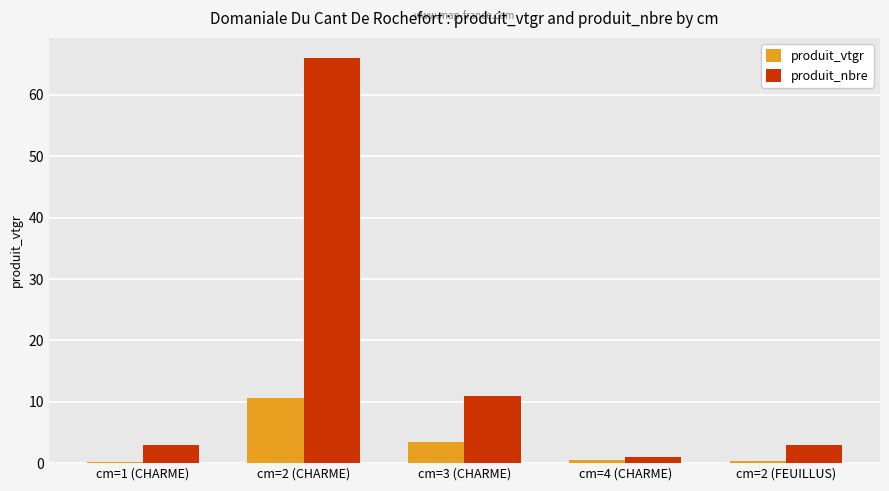

At which category does the chart reach its peak across all series?

cm=2 (CHARME)